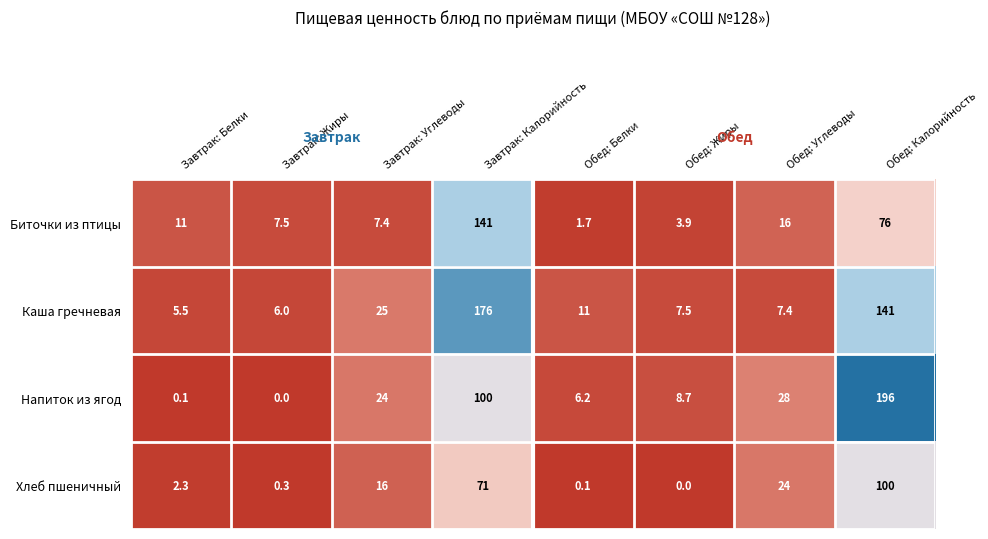

Which series has the largest range (max minus min)?

Напиток из ягод